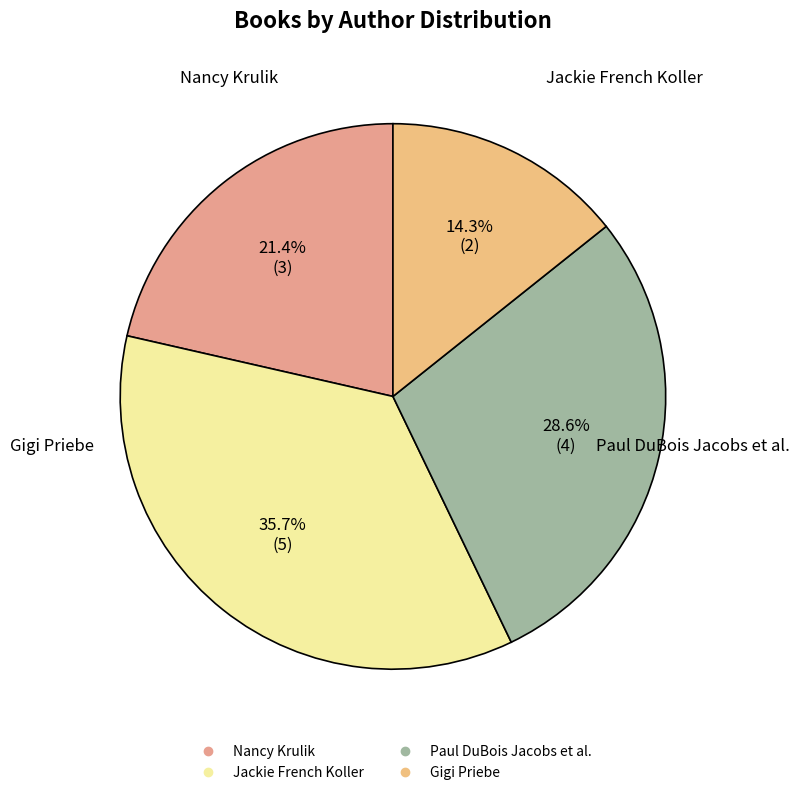

How many slices are in this pie chart?

4